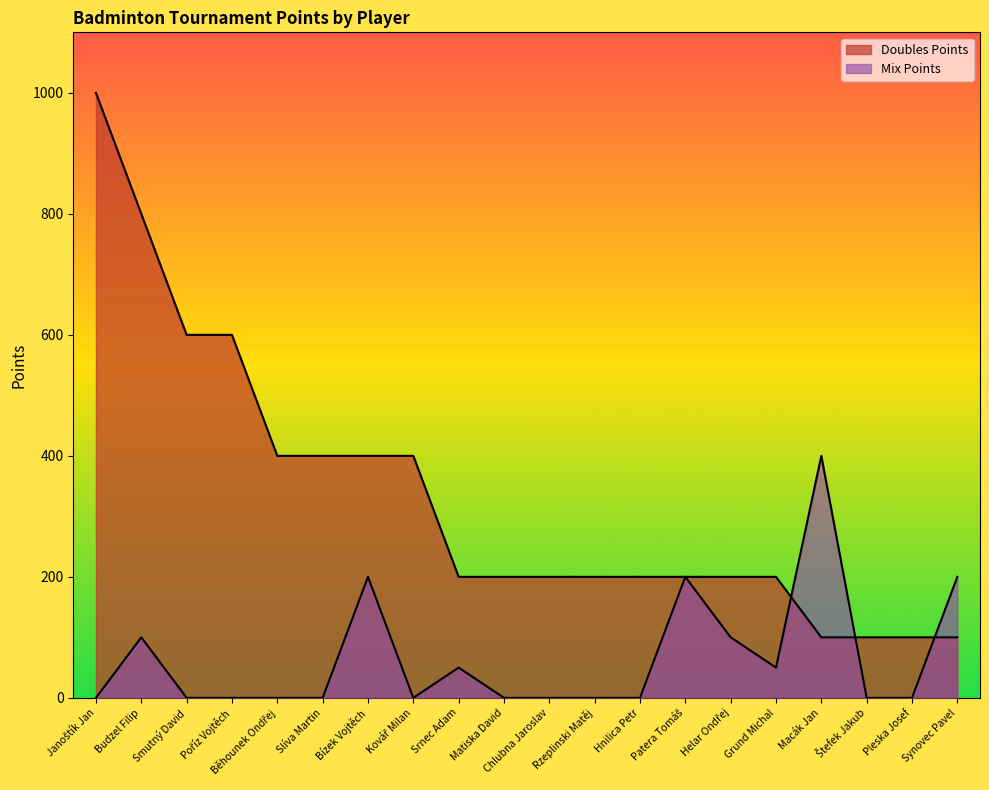

Where is the first local maximum for Mix Points?

Budzel Filip